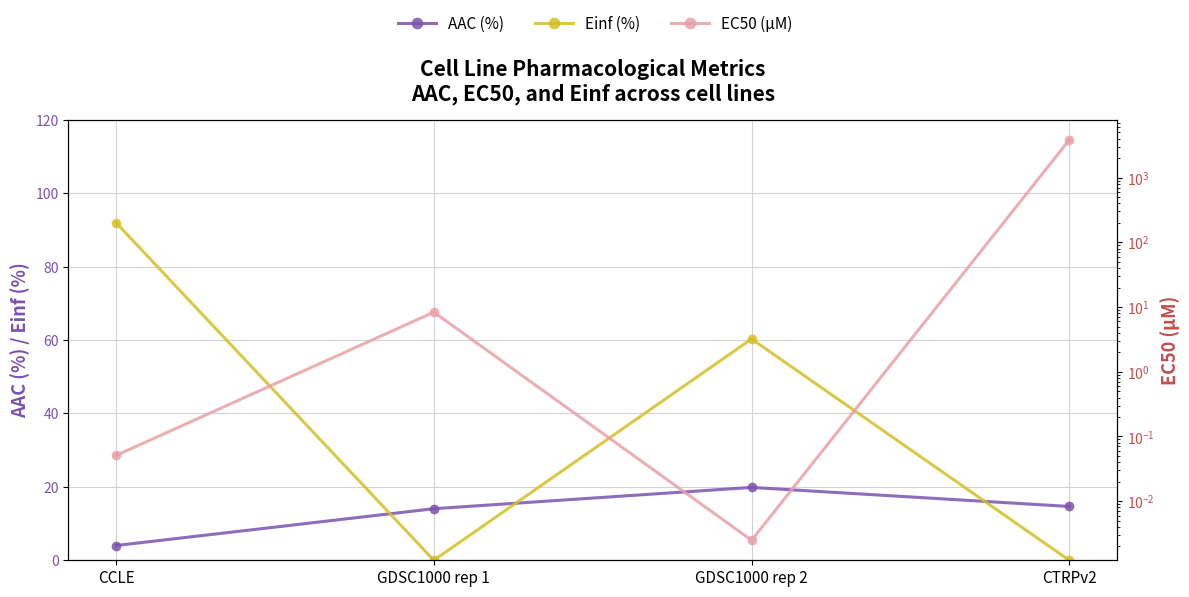

Where is AAC (%) nearest to the value 11?

GDSC1000 rep 1